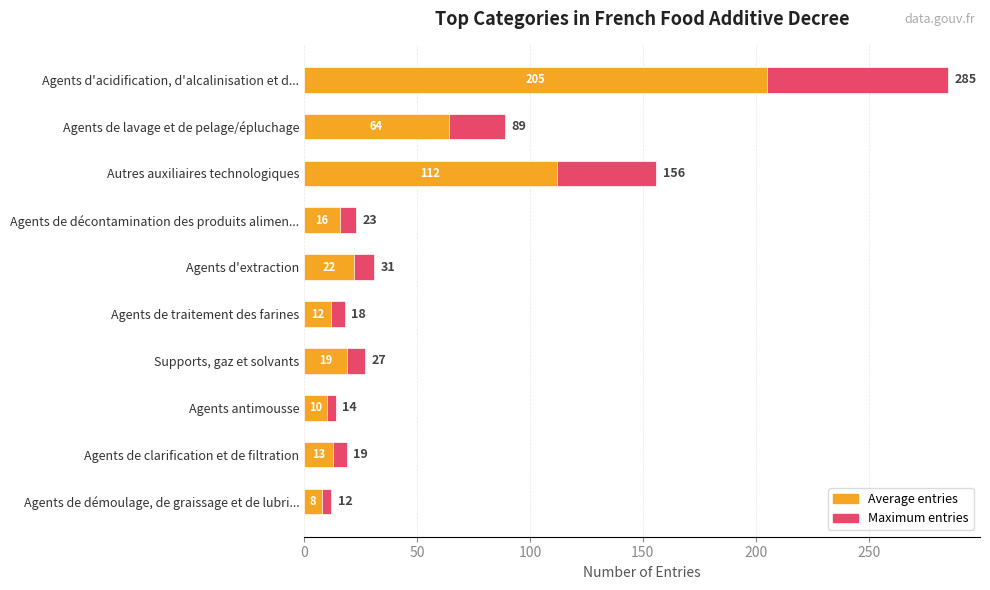

At Agents d'acidification, d'alcalinisation et d..., list the series in order from smallest to largest.

Average entries, Maximum entries